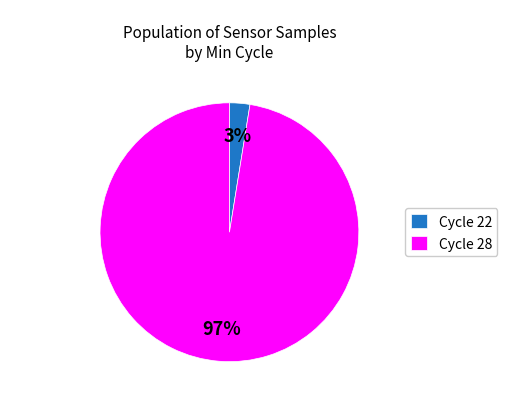

Count the number of slices in the pie.

2